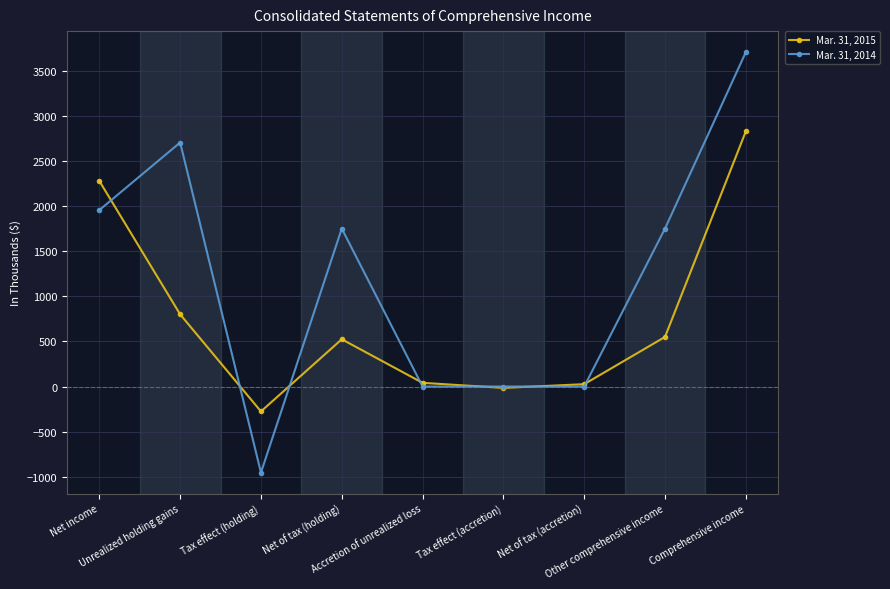

Rank the series by their maximum value, from highest to lowest.

Mar. 31, 2014, Mar. 31, 2015